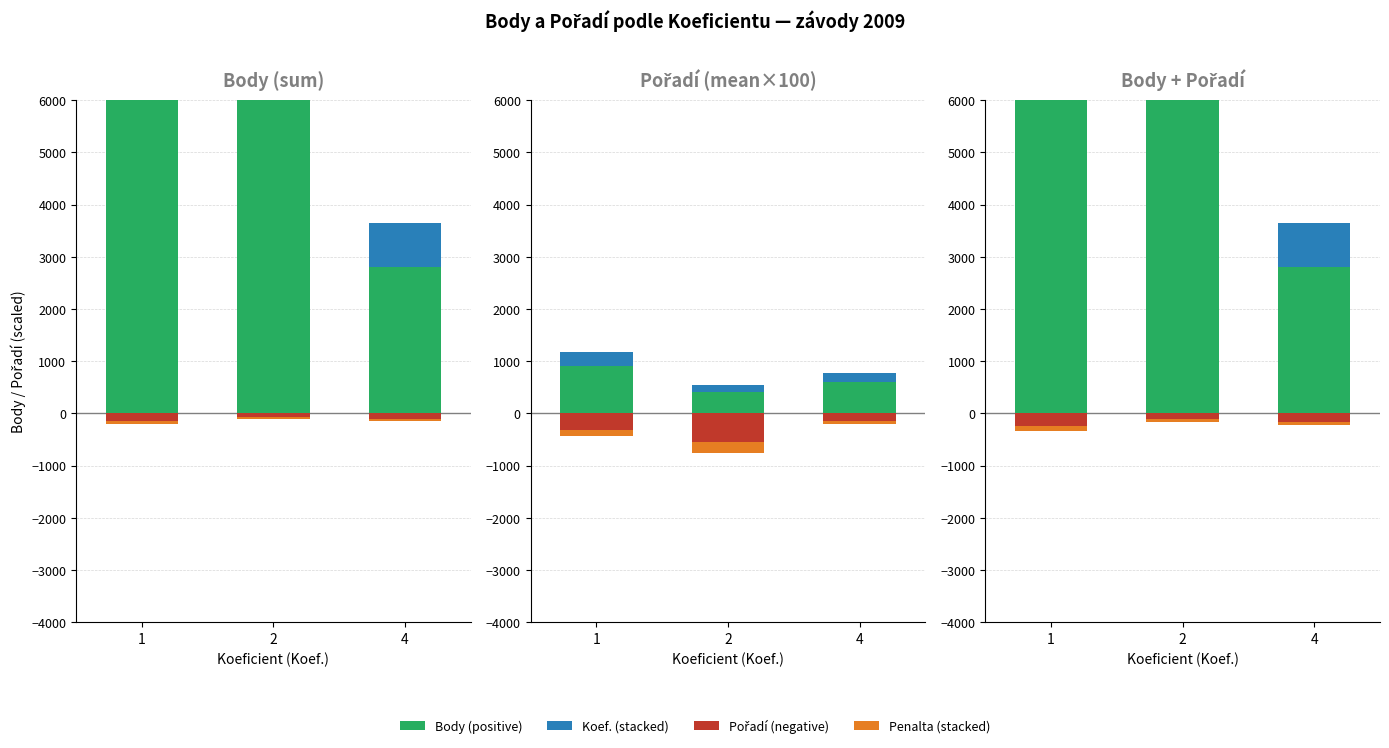

The Penalta (stacked) series shows -96.0 at 1. True or false?

True